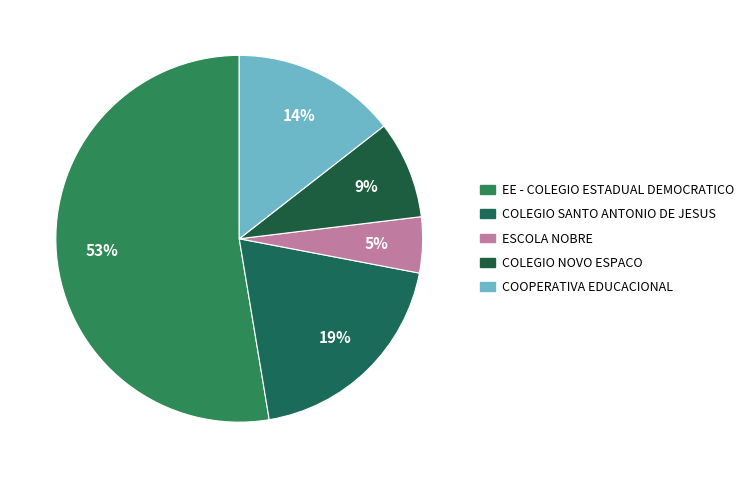

To the nearest percent, what is the average slice percentage?

20%